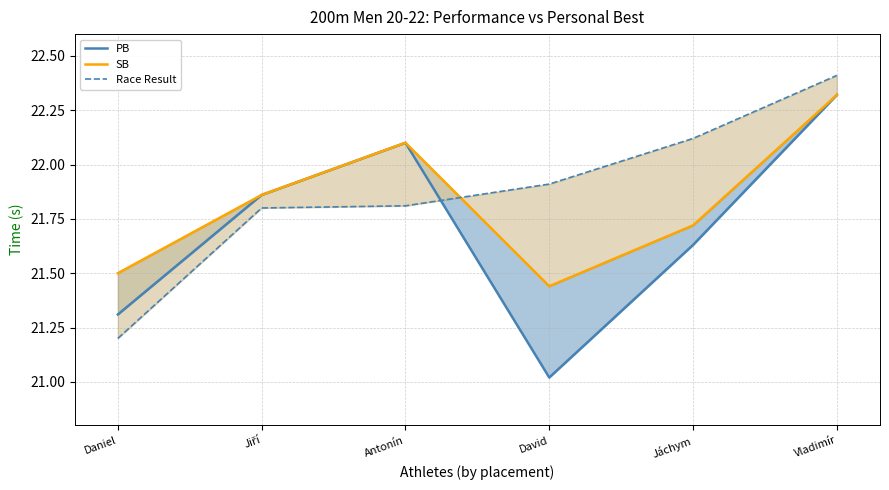

Which category has the lowest value in the Race Result series?

Daniel